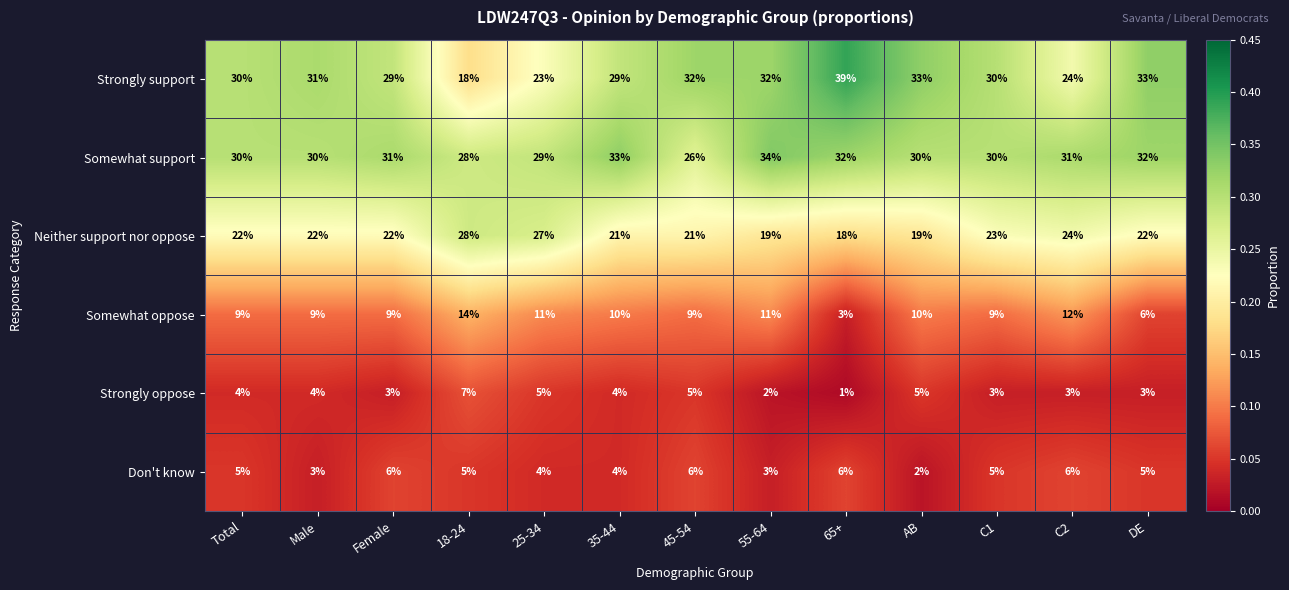

What is the maximum value shown in the chart?

39